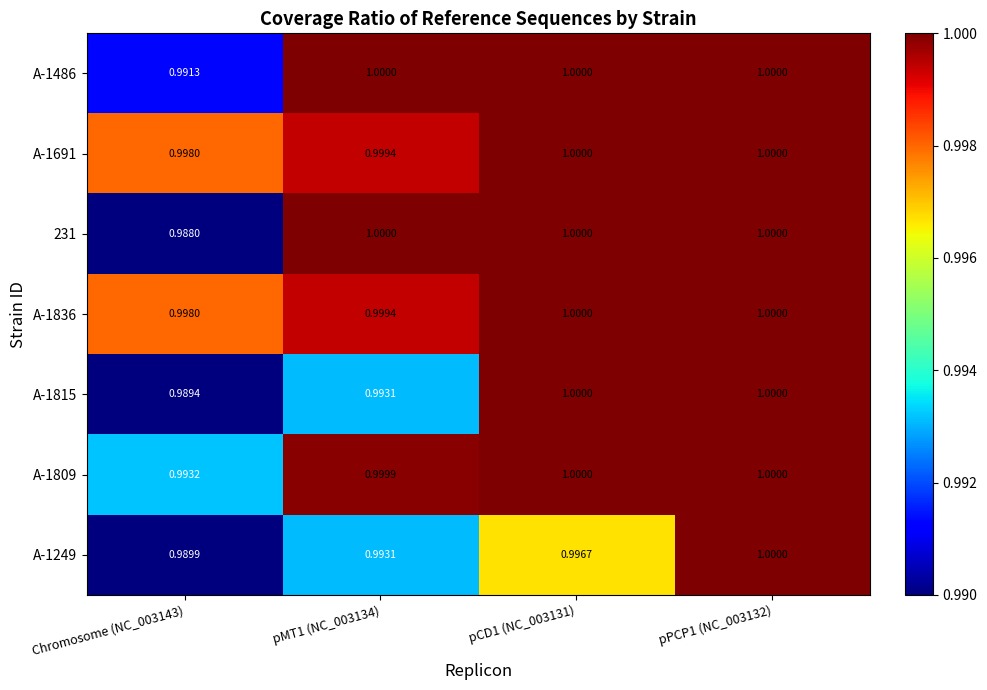

Which series has the widest spread of values?

231